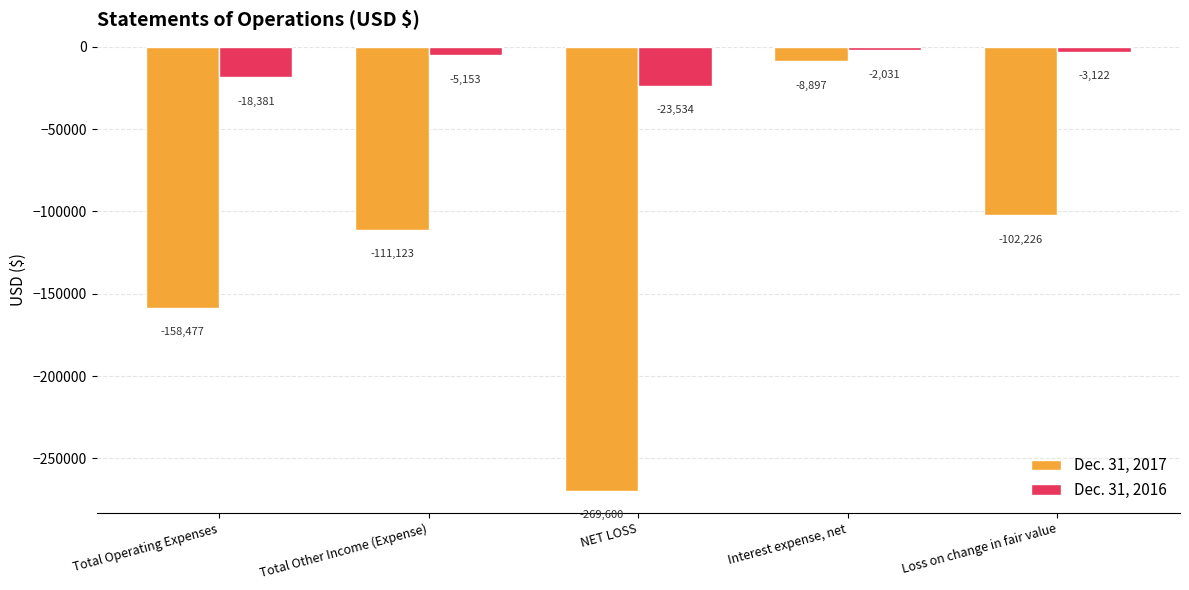

Rank the series at Interest expense, net from highest to lowest value.

Dec. 31, 2016, Dec. 31, 2017